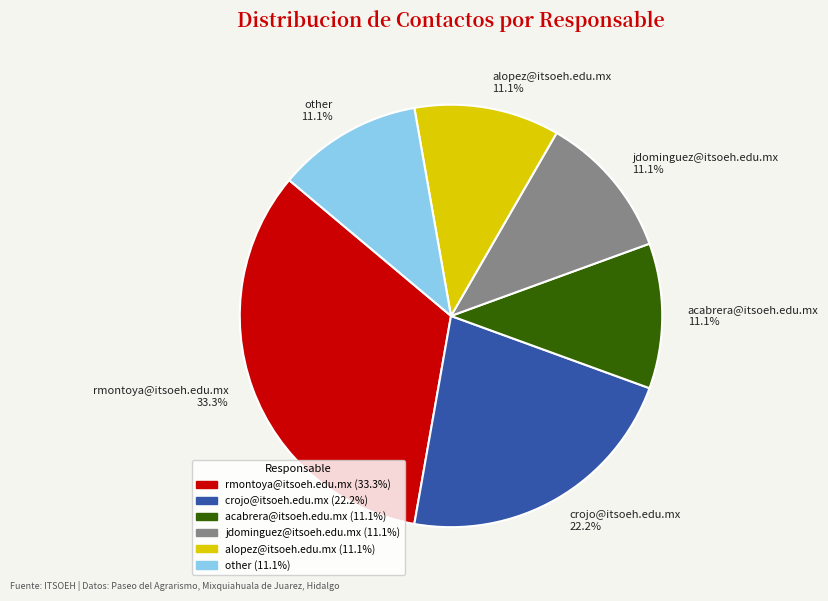

Which category has the biggest portion of the pie?

rmontoya@itsoeh.edu.mx